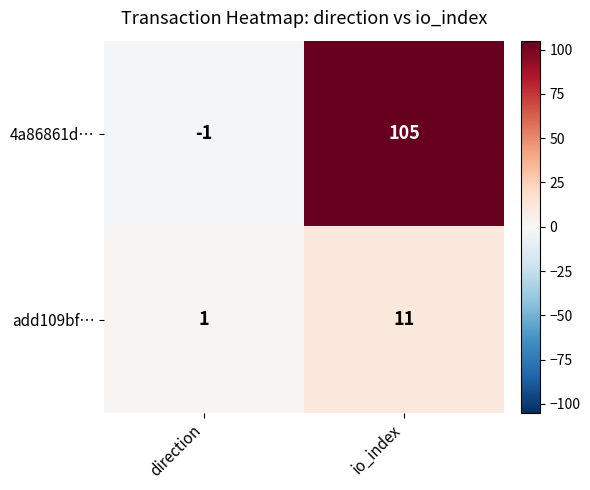

Where is 4a86861d… nearest to the value 52?

direction